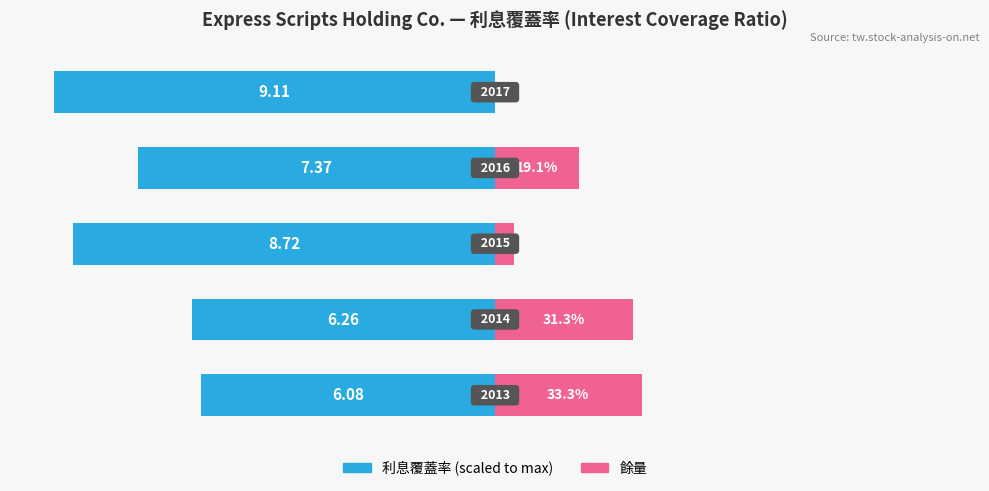

Reading right to left, extract all data points from this chart.

利息覆蓋率 (scaled): -100.0	-80.9	-95.7	-68.7	-66.7
餘量: 0.0	19.1	4.3	31.3	33.3